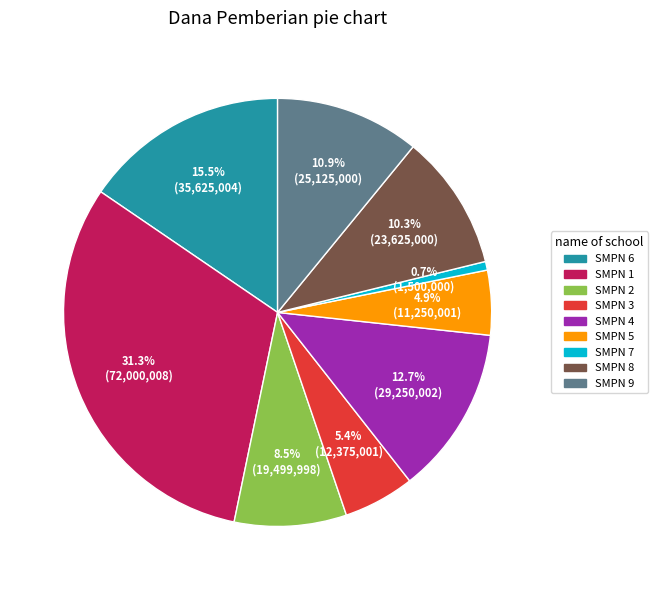

What percentage is NOT represented by SMPN 5?

95.1%